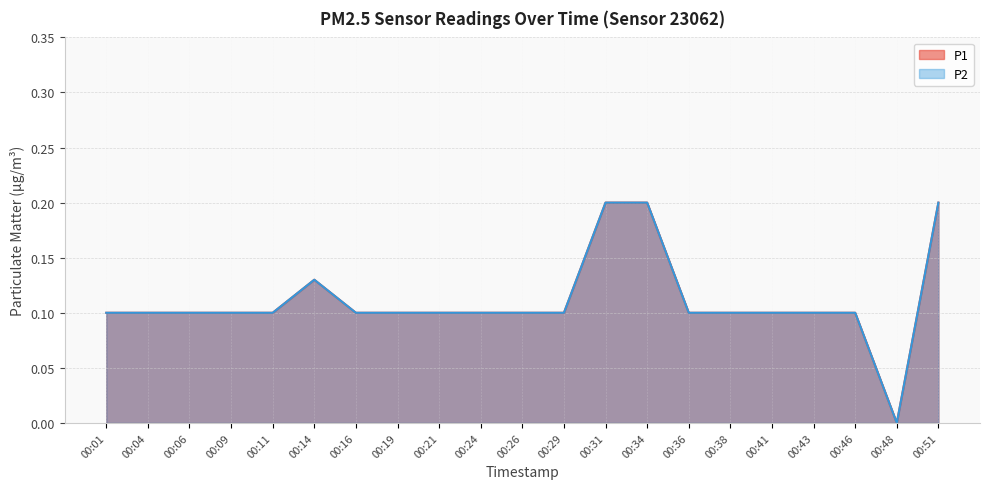

What are all the series names shown in the legend?

P1, P2